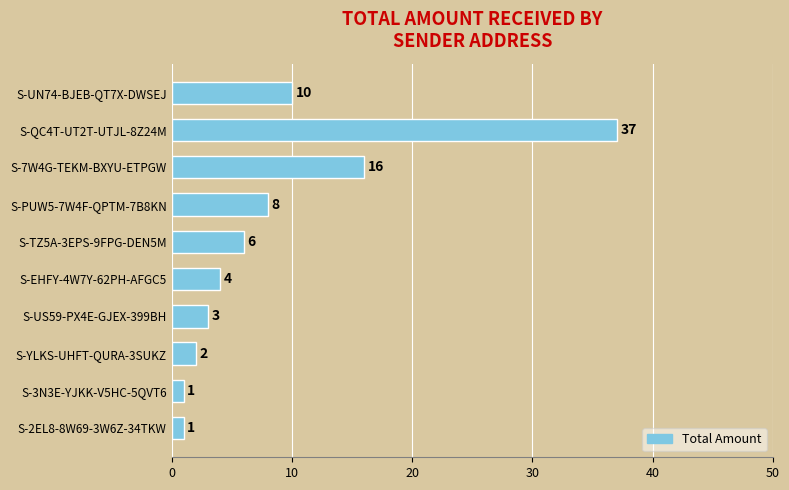

Which category has the highest value across all series?

S-QC4T-UT2T-UTJL-8Z24M